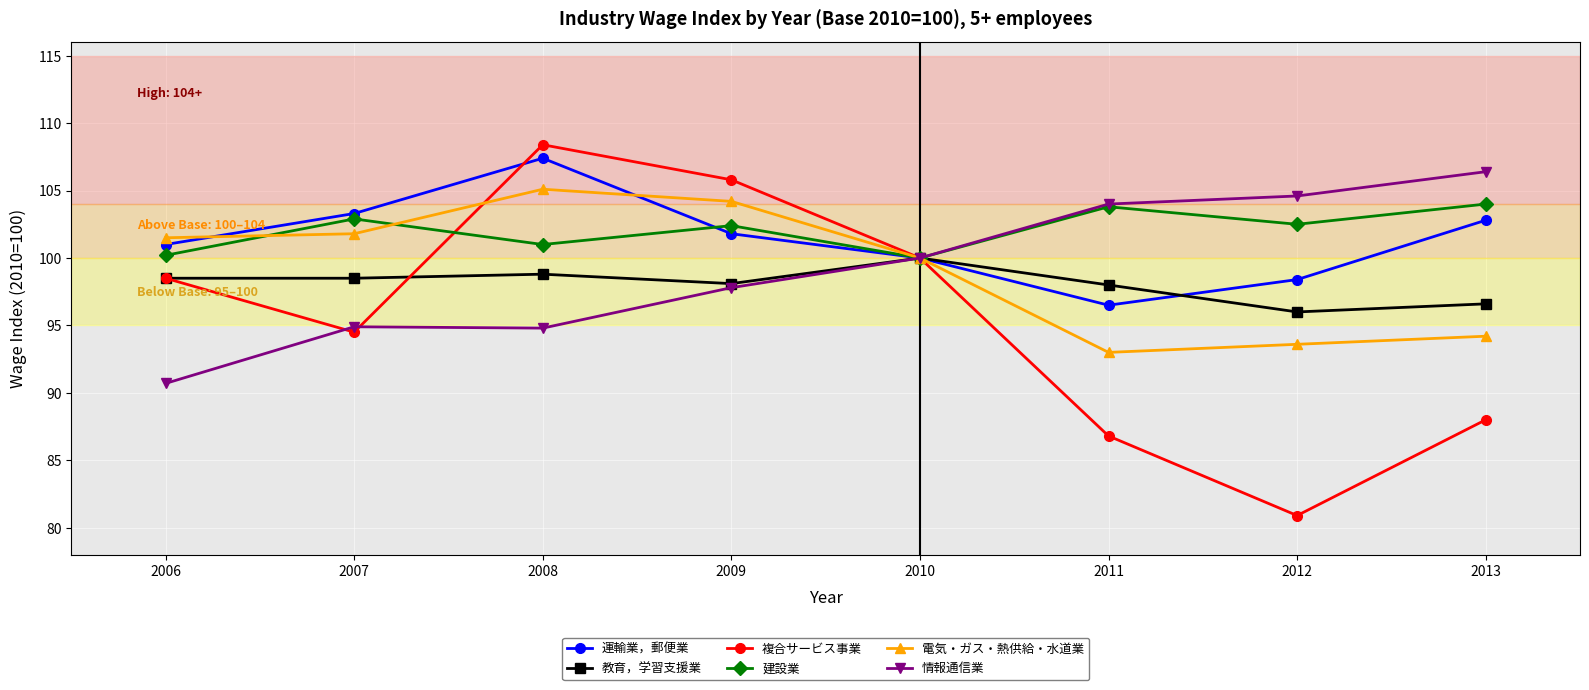

In 情報通信業, how many points are lower than both neighbors (excluding endpoints)?

1